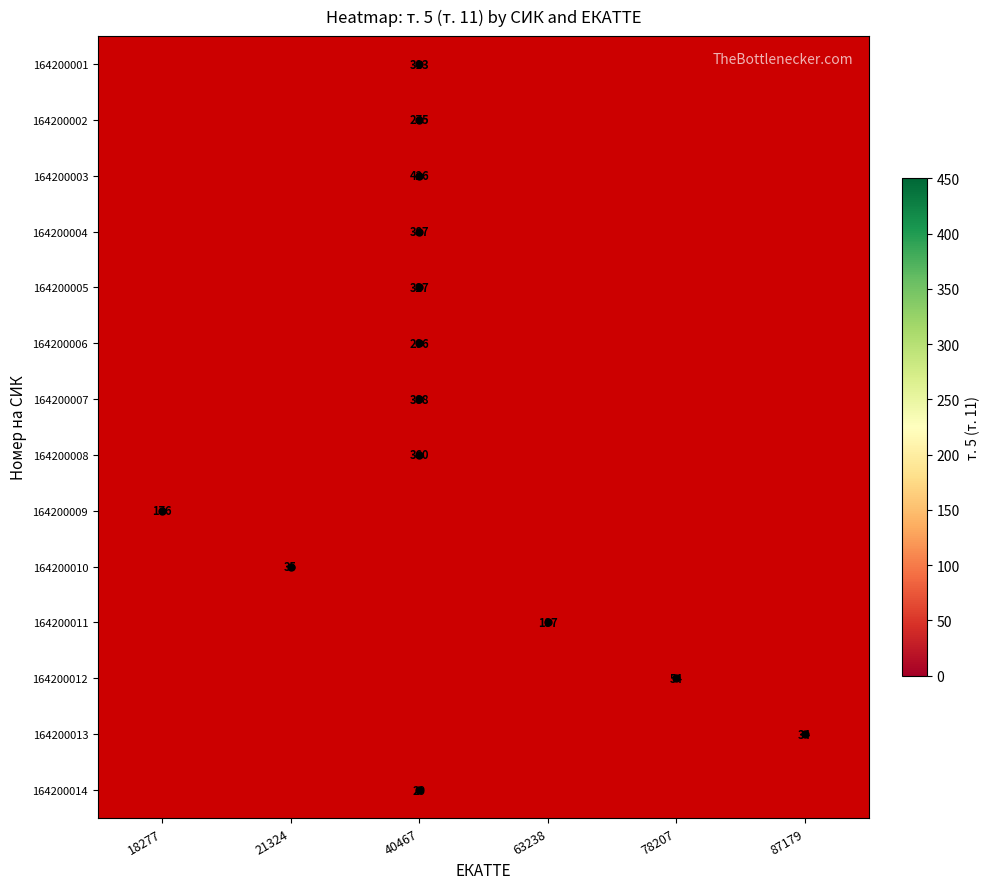

The value of 164200005 at 40467 is 530. True or false?

False